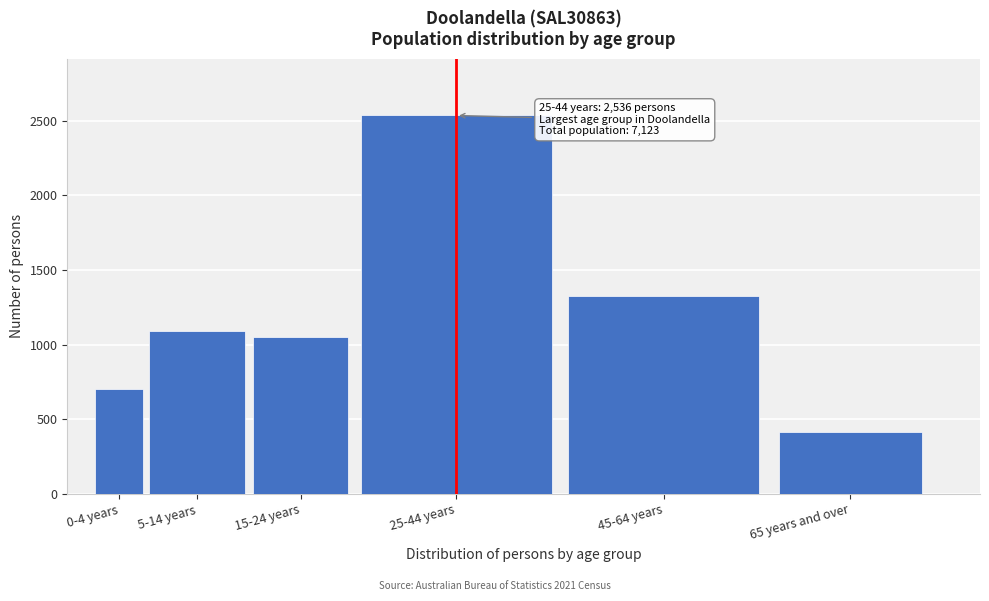

Reading right to left, what are all the values shown in this chart?

65 years and over=417	45-64 years=1329	25-44 years=2536	15-24 years=1049	5-14 years=1089	0-4 years=705